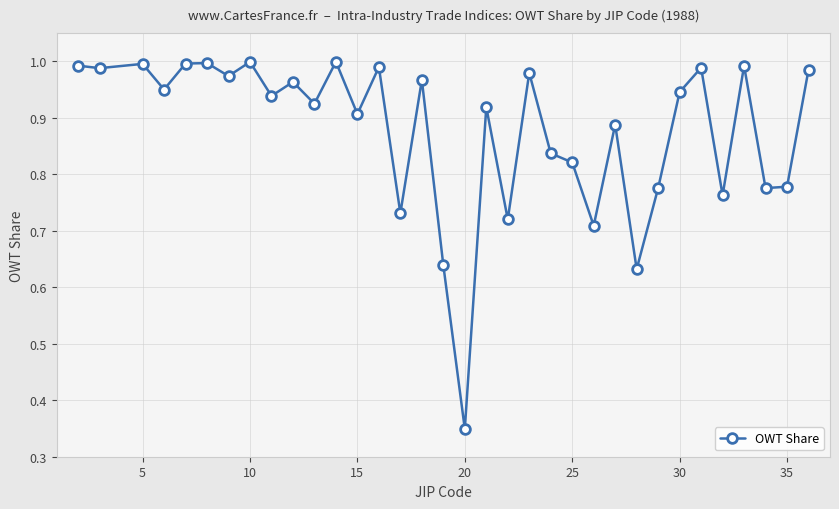

What is the sum of all values?

29.8